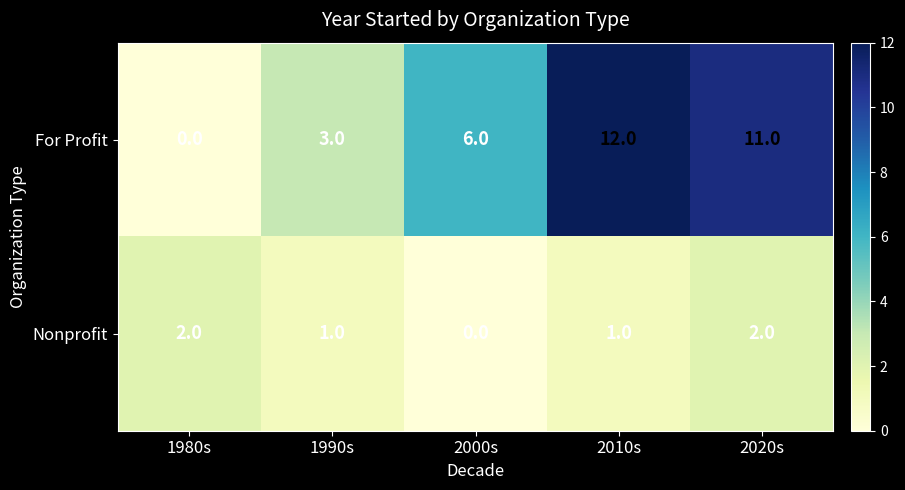

Which series has the widest spread of values?

For Profit